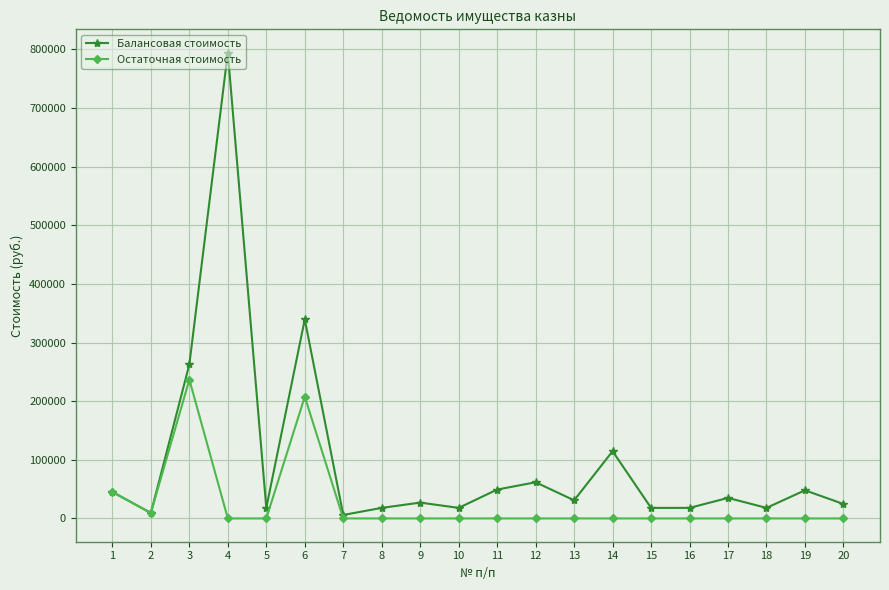

Does the chart have visible grid lines?

Yes